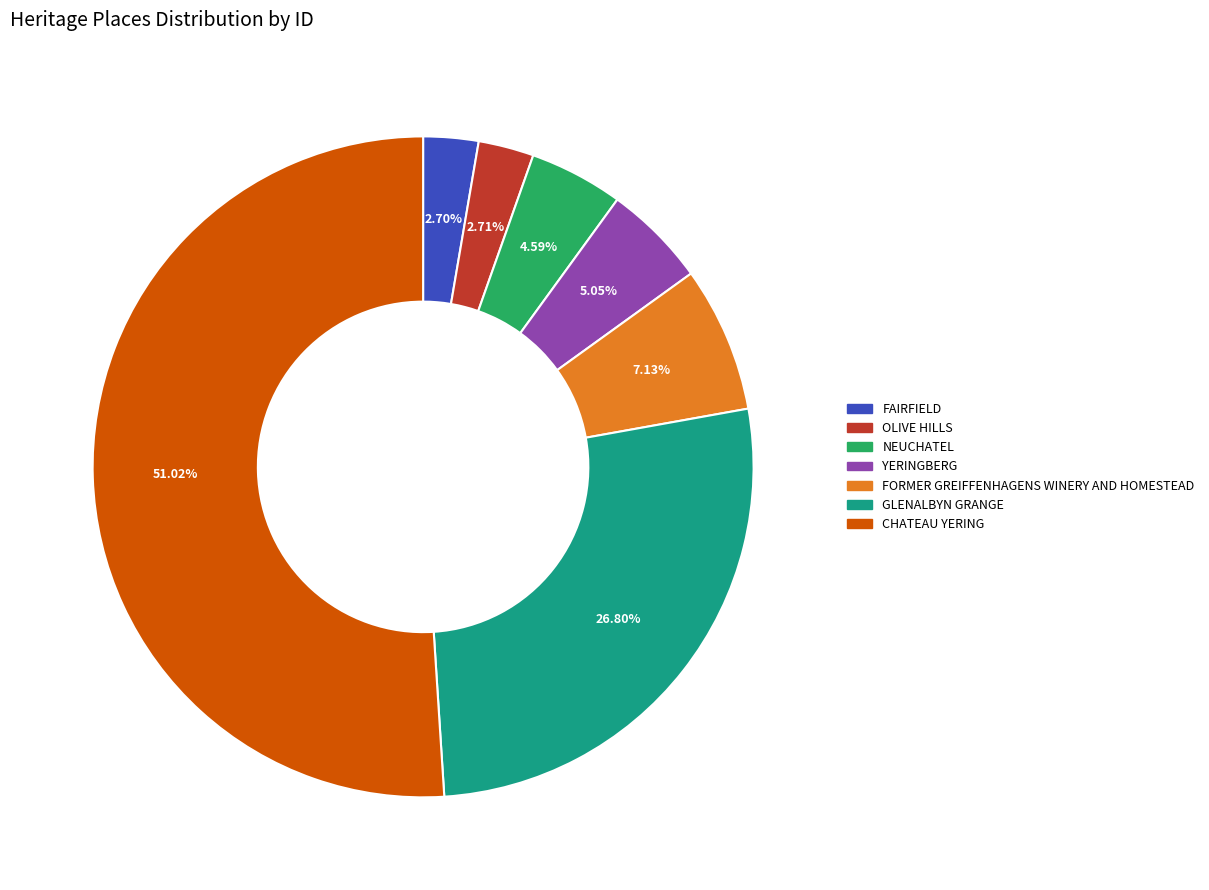

To the nearest percent, what is the average slice percentage?

14%